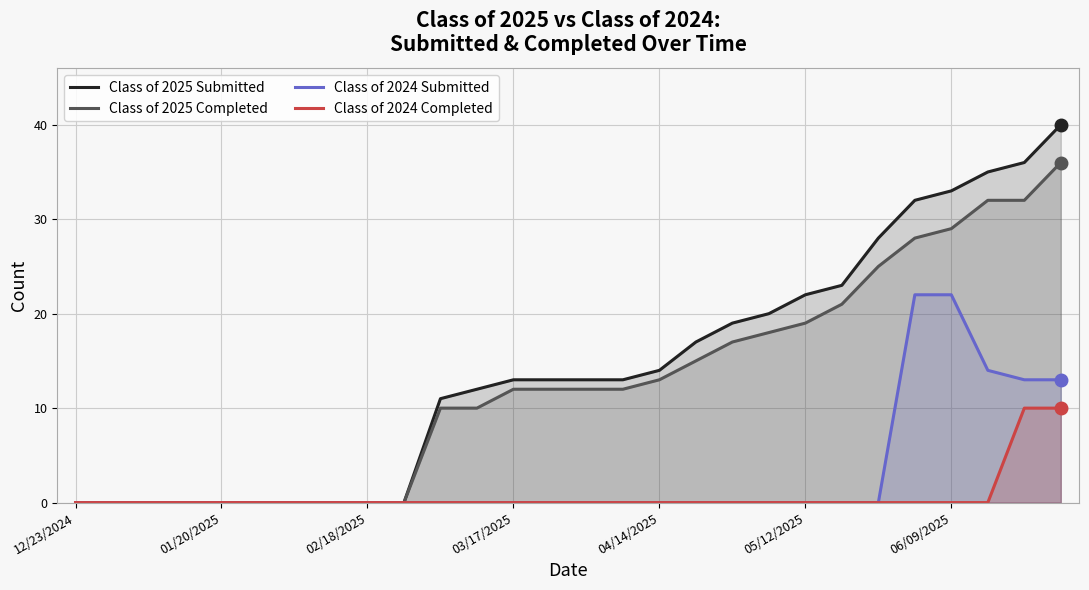

True or false: Class of 2025 Submitted has a value of 20 at 19.

True